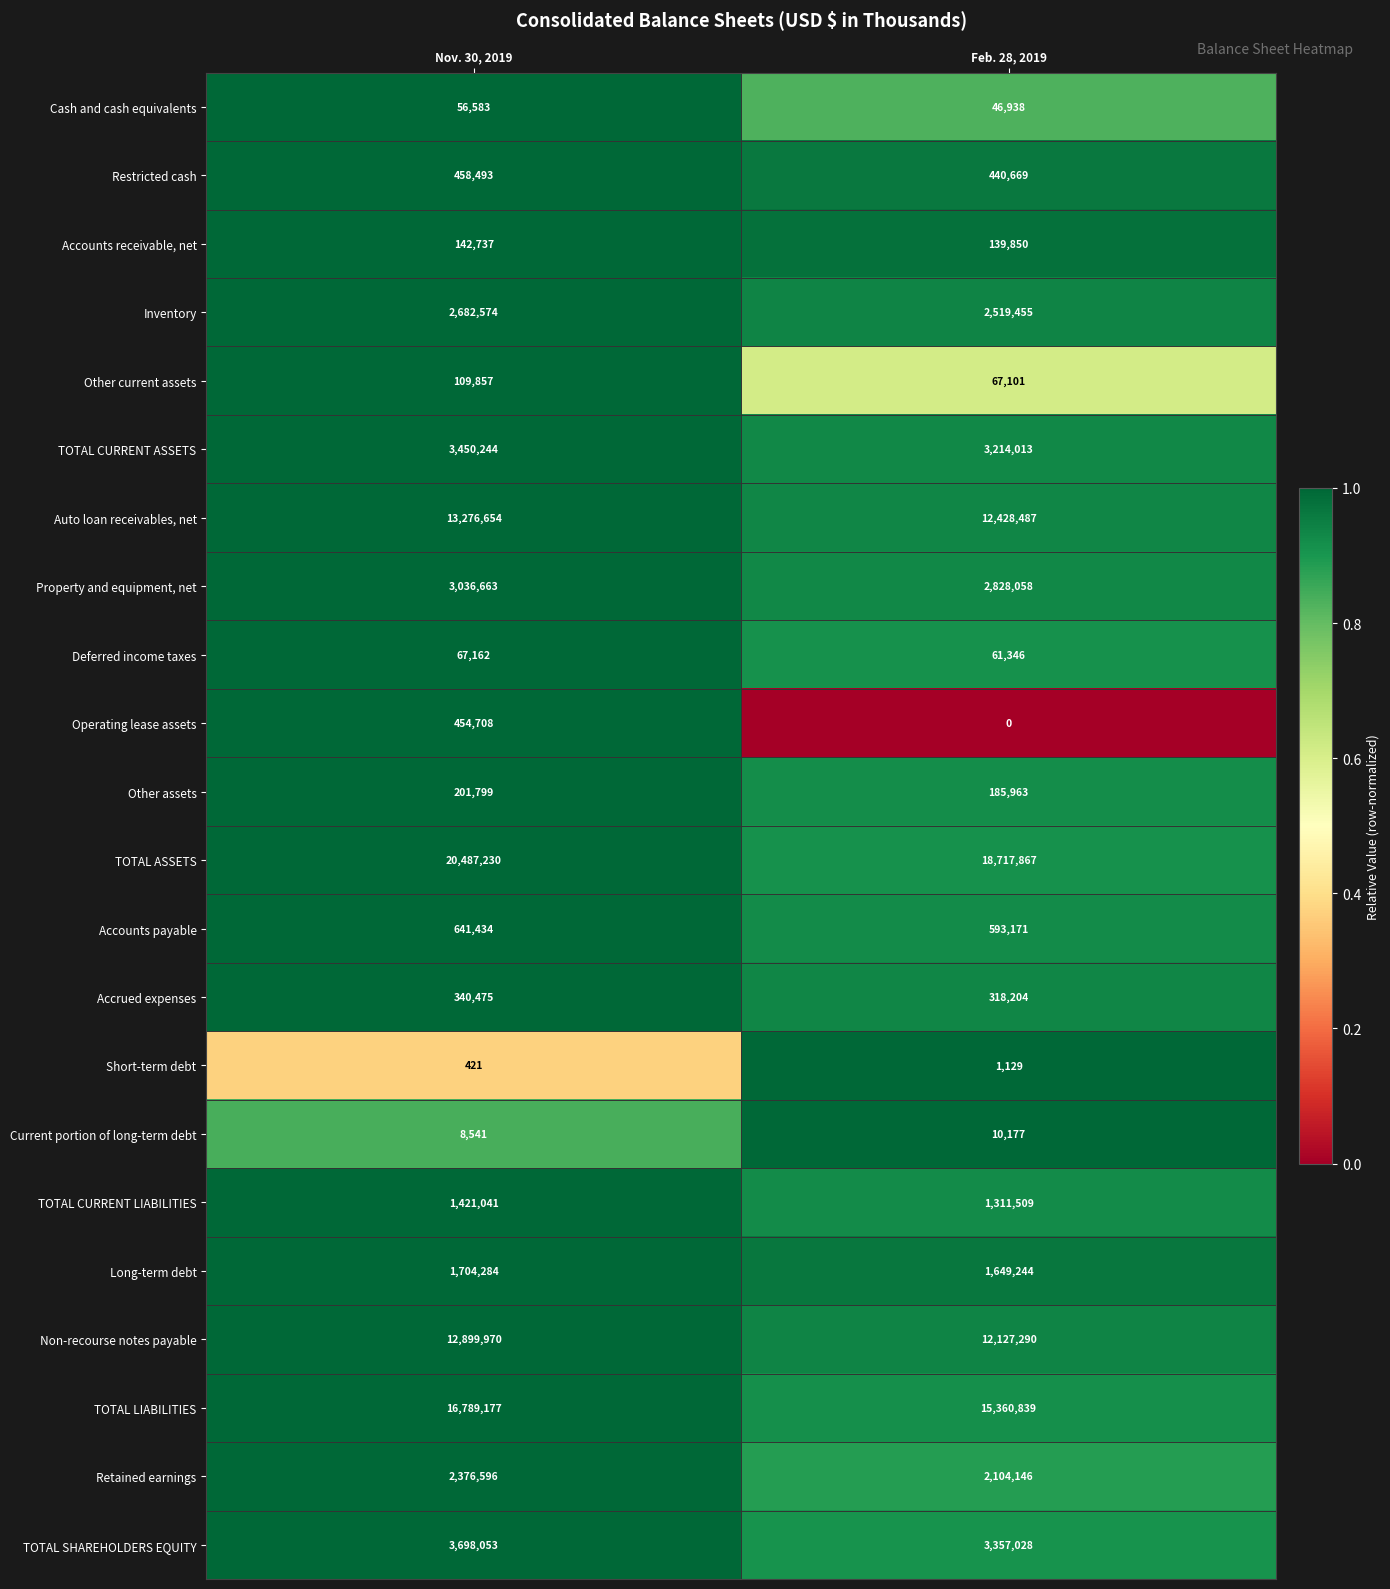

Which category has the lowest value across all series?

Feb. 28, 2019